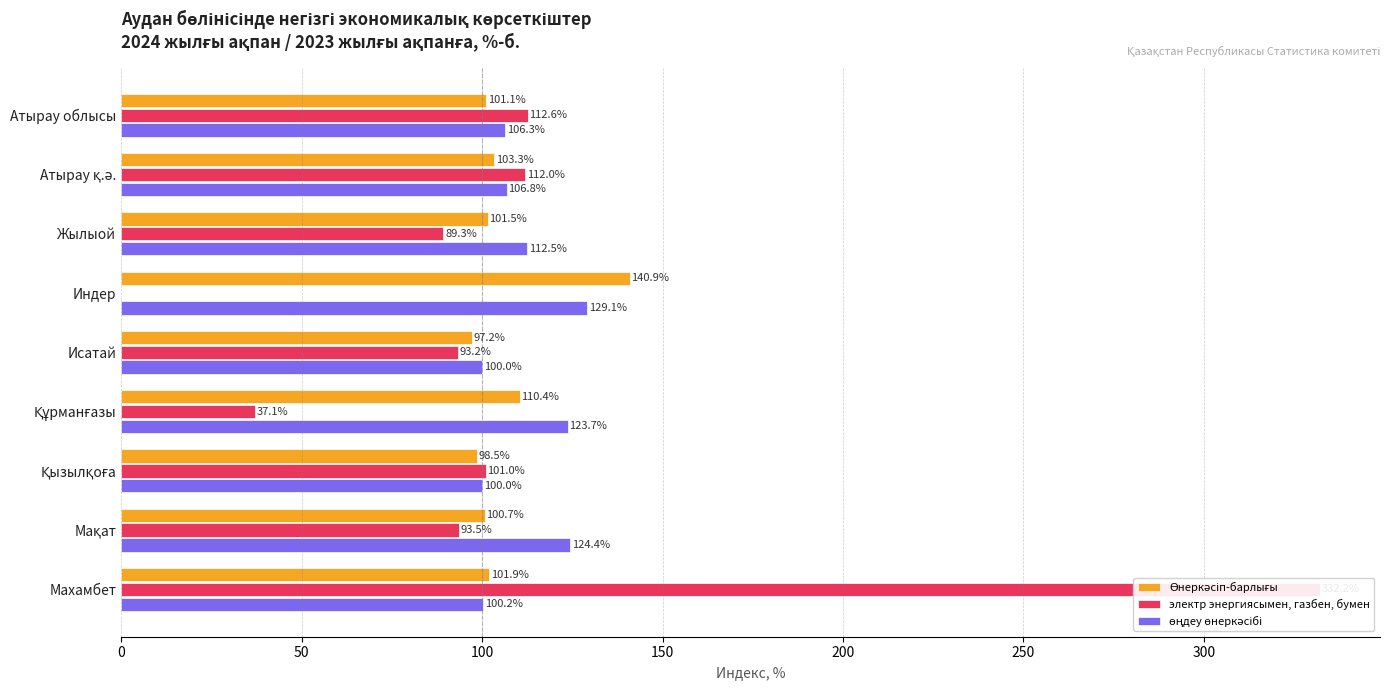

What is the difference between the Өнеркәсіп-барлығы values at Махамбет and Атырау облысы?

0.8